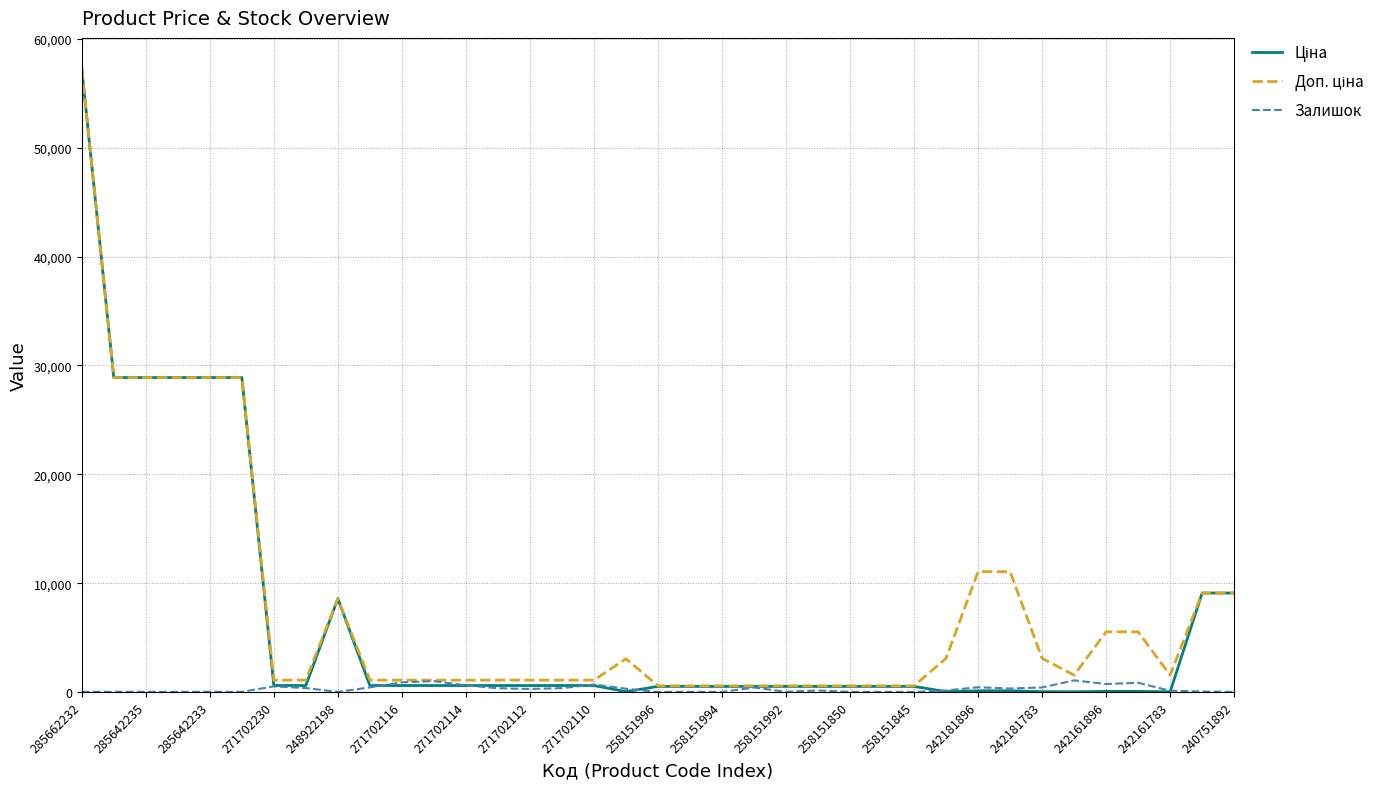

How many lines are shown in the chart?

3